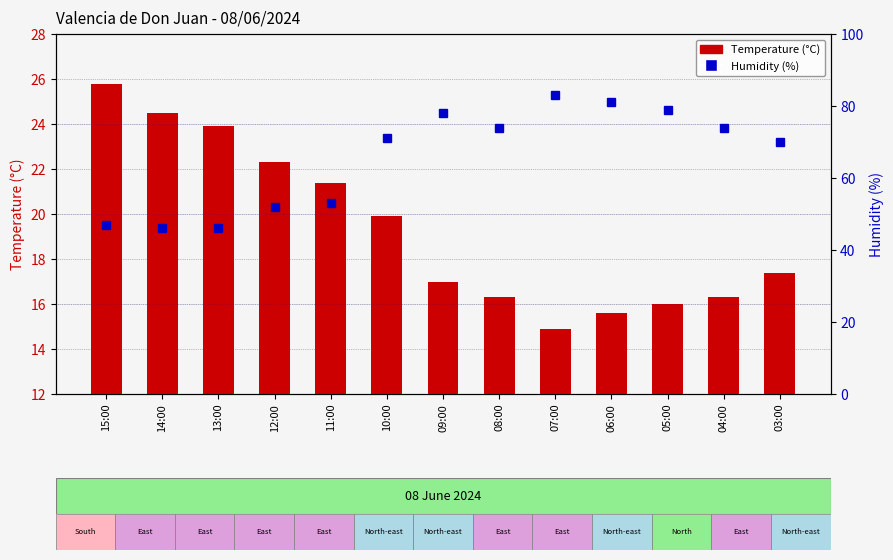

What is the spread (max minus min) of values at 07:00?

68.1